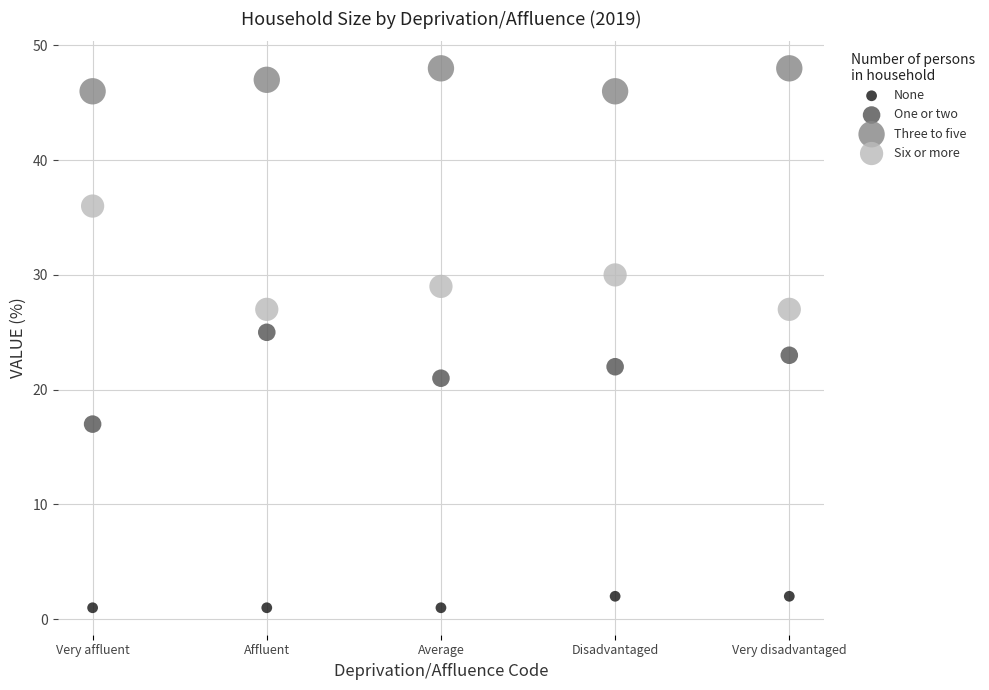

In the Six or more series, what Y value is closest to 31?

30